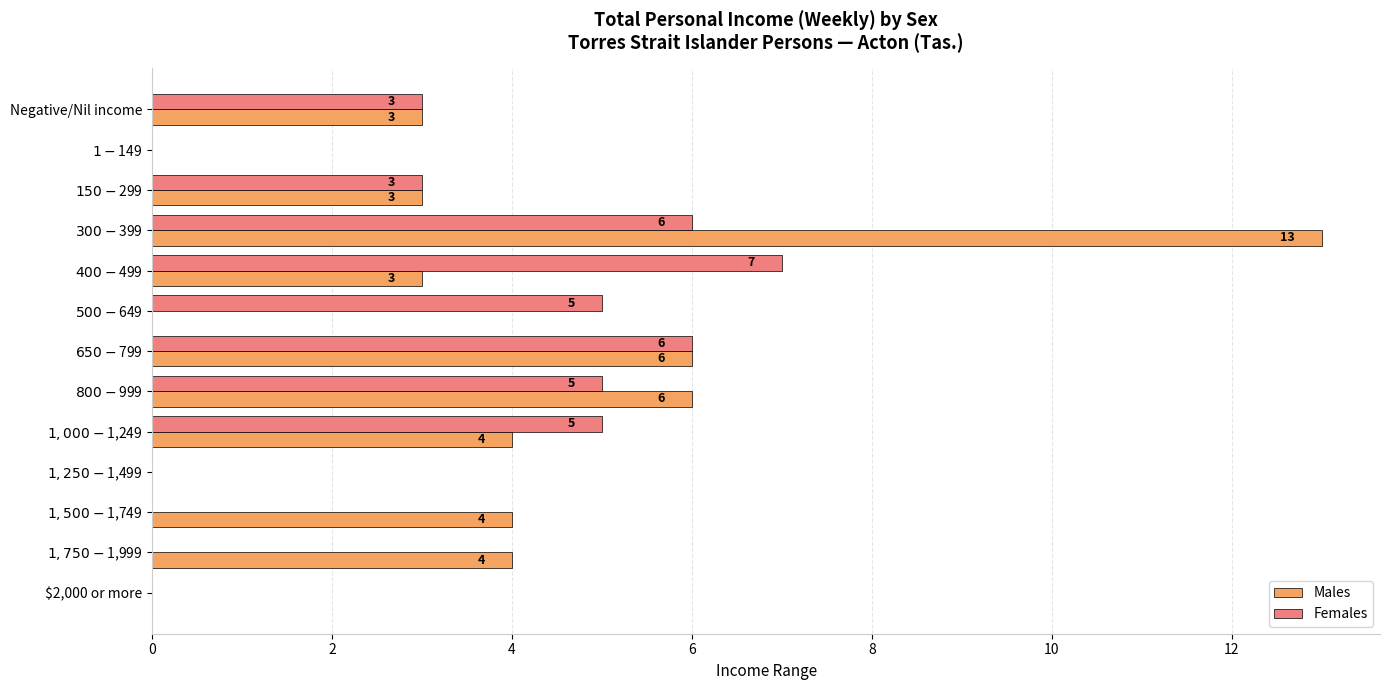

Which series has the largest total across all categories?

Males